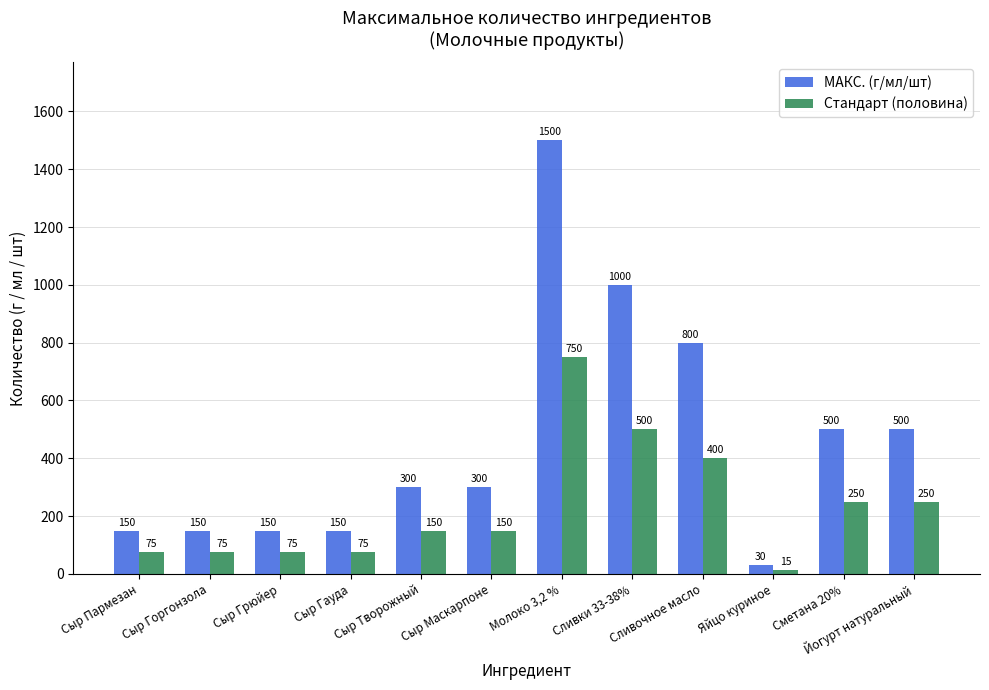

At how many categories does at least one series exceed 1051?

1